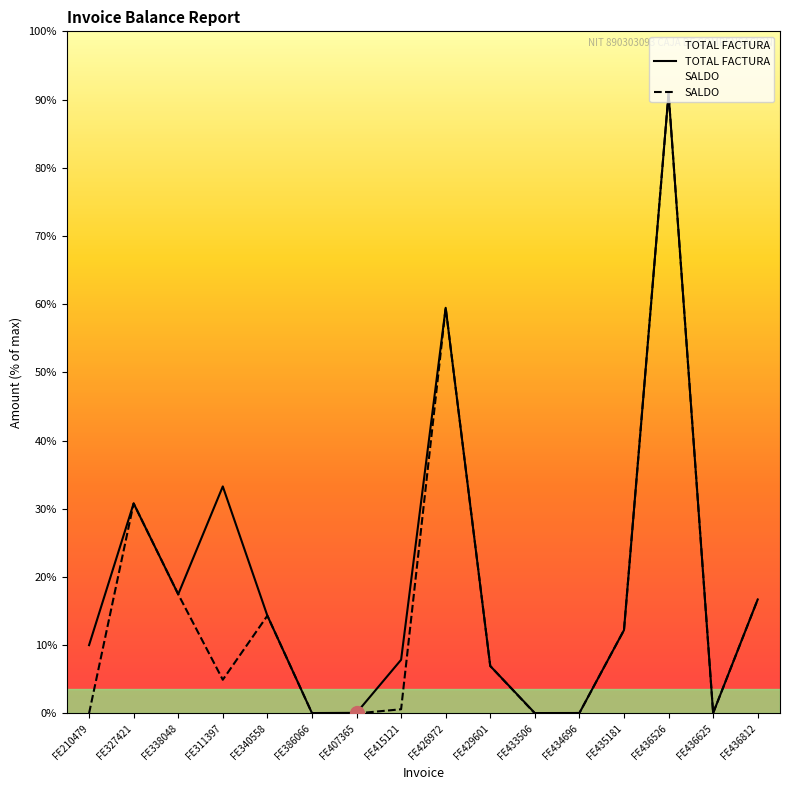

What is the label of the 5th point from the left?

FE340558